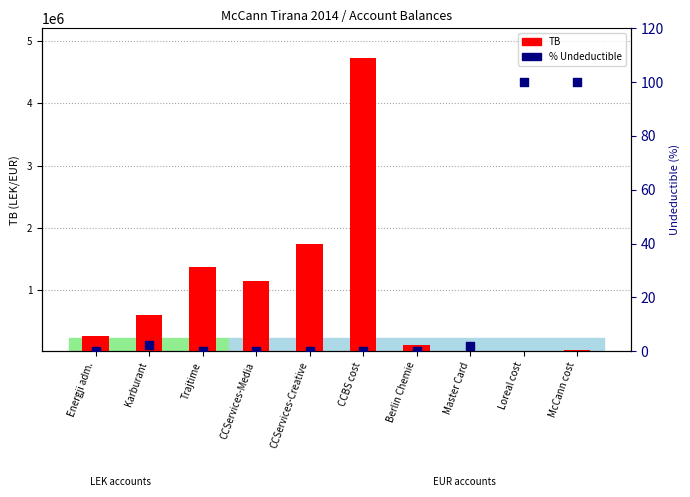

Which series reaches the minimum Y coordinate?

% Undeductible